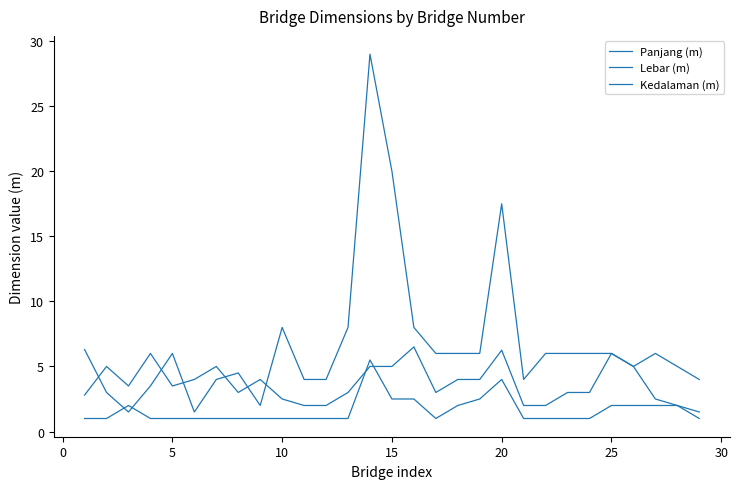

Does the chart display data point markers on the line(s)?

No